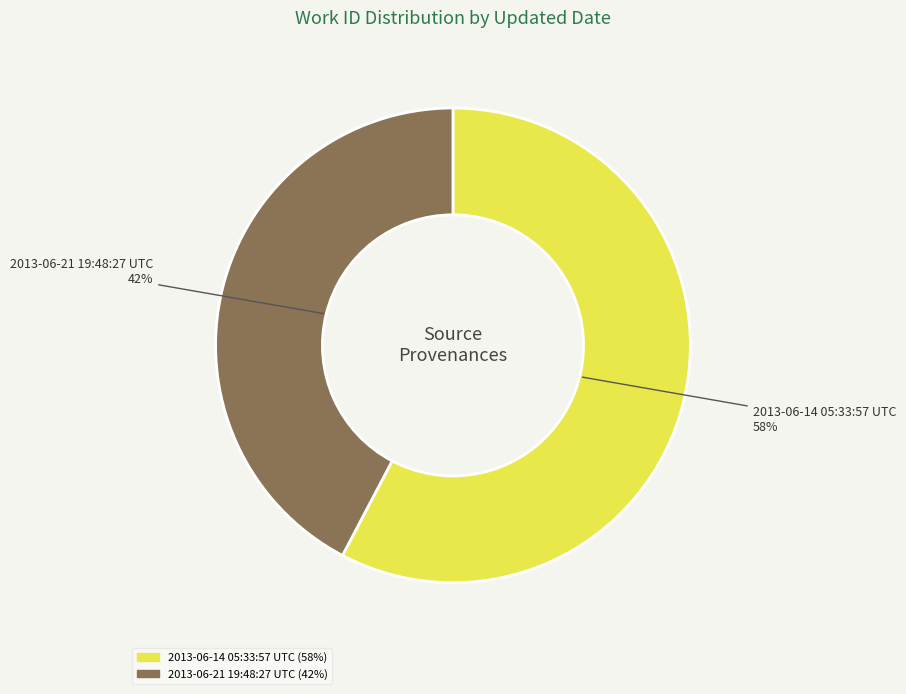

What is the ratio of the value at 2013-06-21 19:48:27 UTC to the value at 2013-06-14 05:33:57 UTC?

0.7